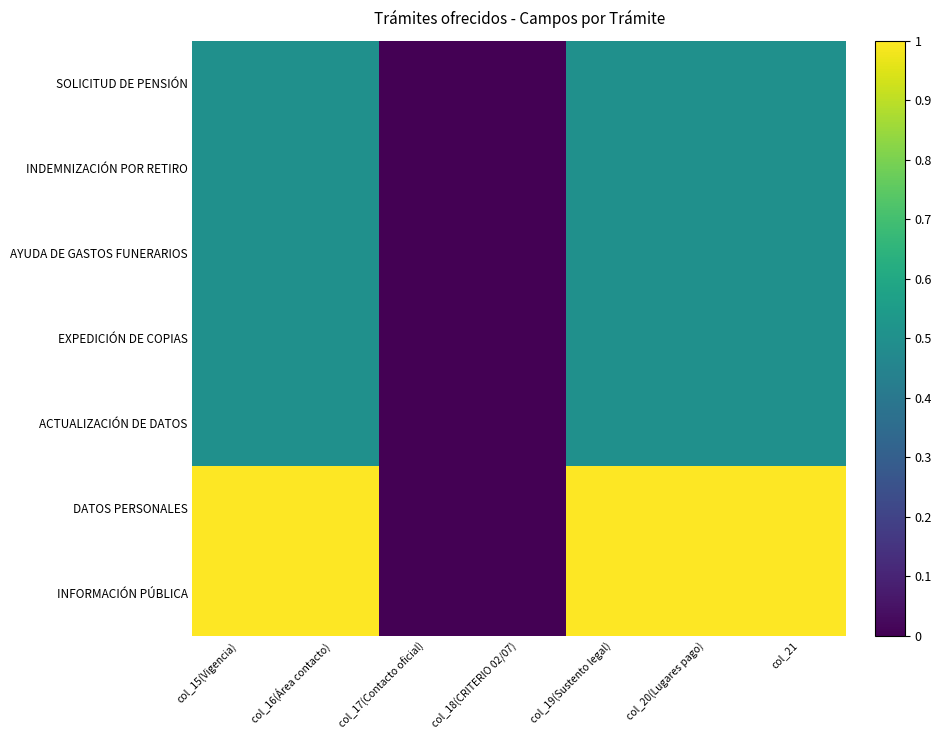

Reading right to left, extract all data points from this chart.

SOLICITUD DE PENSIÓN: col_21=0.5	col_20(Lugares pago)=0.5	col_19(Sustento legal)=0.5	col_18(CRITERIO 02/07)=0.0	col_17(Contacto oficial)=0.0	col_16(Área contacto)=0.5	col_15(Vigencia)=0.5
INDEMNIZACIÓN POR RETIRO: col_21=0.5	col_20(Lugares pago)=0.5	col_19(Sustento legal)=0.5	col_18(CRITERIO 02/07)=0.0	col_17(Contacto oficial)=0.0	col_16(Área contacto)=0.5	col_15(Vigencia)=0.5
AYUDA DE GASTOS FUNERARIOS: col_21=0.5	col_20(Lugares pago)=0.5	col_19(Sustento legal)=0.5	col_18(CRITERIO 02/07)=0.0	col_17(Contacto oficial)=0.0	col_16(Área contacto)=0.5	col_15(Vigencia)=0.5
EXPEDICIÓN DE COPIAS: col_21=0.5	col_20(Lugares pago)=0.5	col_19(Sustento legal)=0.5	col_18(CRITERIO 02/07)=0.0	col_17(Contacto oficial)=0.0	col_16(Área contacto)=0.5	col_15(Vigencia)=0.5
ACTUALIZACIÓN DE DATOS: col_21=0.5	col_20(Lugares pago)=0.5	col_19(Sustento legal)=0.5	col_18(CRITERIO 02/07)=0.0	col_17(Contacto oficial)=0.0	col_16(Área contacto)=0.5	col_15(Vigencia)=0.5
DATOS PERSONALES: col_21=1.0	col_20(Lugares pago)=1.0	col_19(Sustento legal)=1.0	col_18(CRITERIO 02/07)=0.0	col_17(Contacto oficial)=0.0	col_16(Área contacto)=1.0	col_15(Vigencia)=1.0
INFORMACIÓN PÚBLICA: col_21=1.0	col_20(Lugares pago)=1.0	col_19(Sustento legal)=1.0	col_18(CRITERIO 02/07)=0.0	col_17(Contacto oficial)=0.0	col_16(Área contacto)=1.0	col_15(Vigencia)=1.0